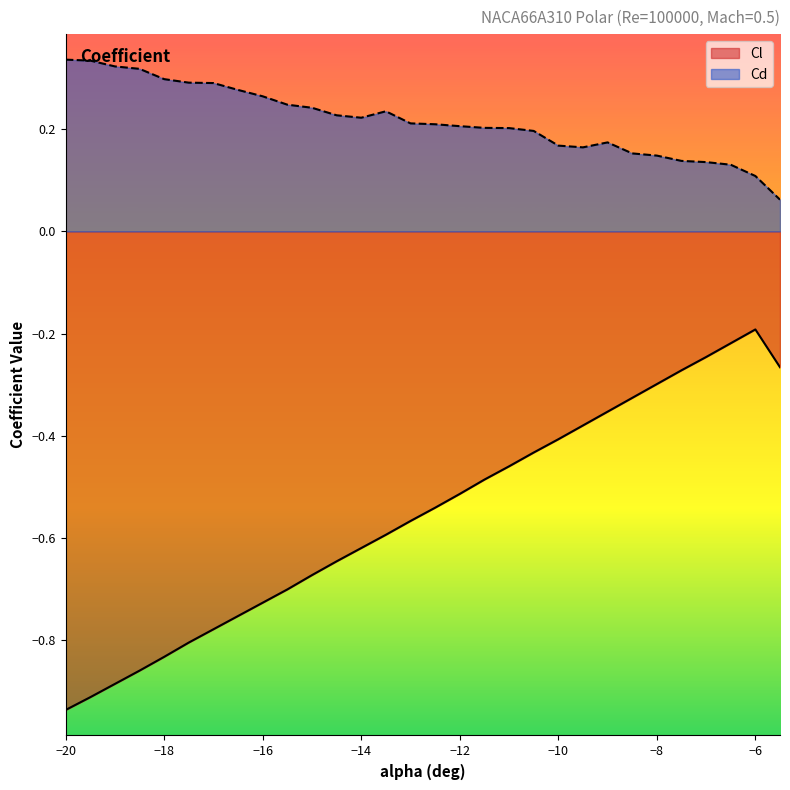

The value of Cd at -11.5 is 0.1. True or false?

False